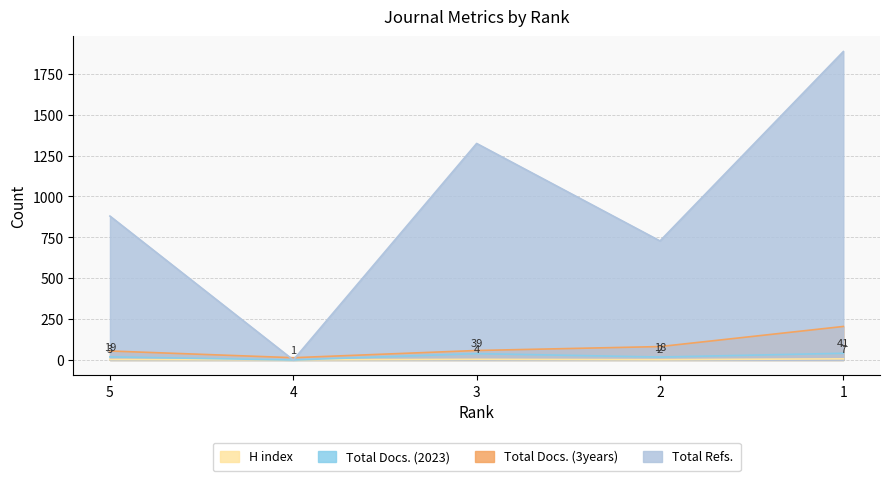

Where do Total Docs. (2023) and H index first cross each other?

5 and 4